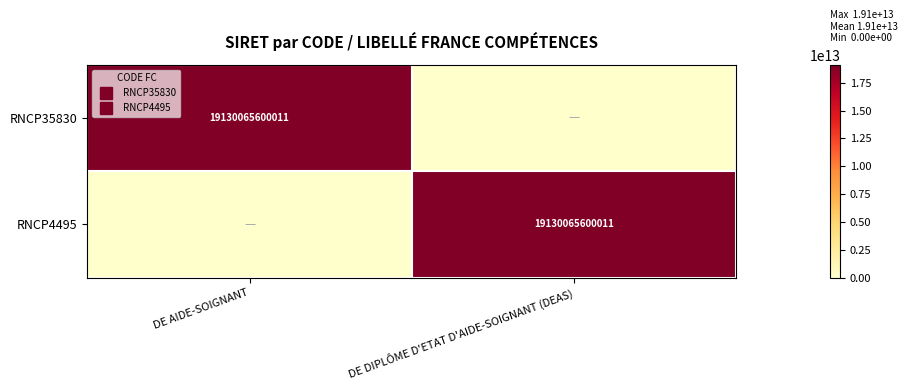

What is the sum of all RNCP4495 values?

19130065600011